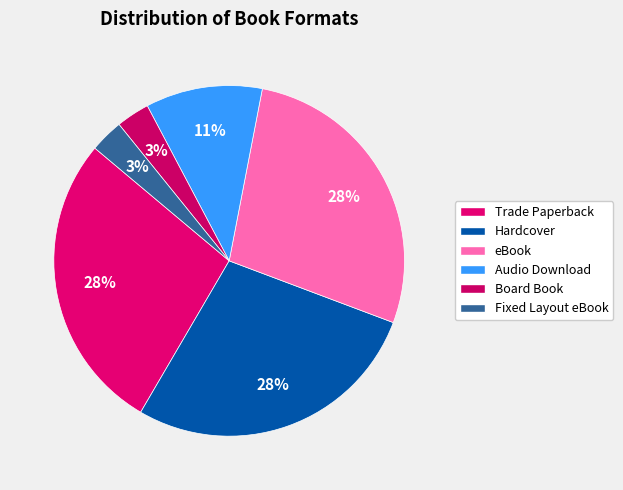

Which has a higher value, Audio Download or Trade Paperback?

Trade Paperback